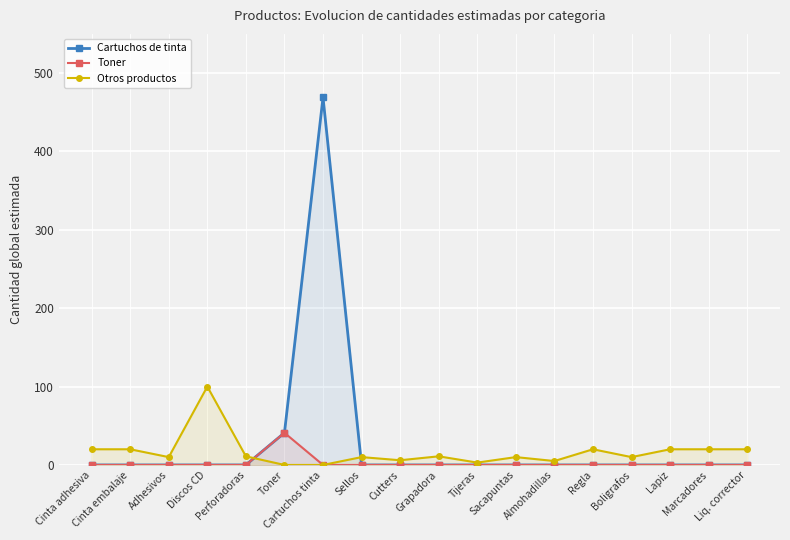

How many values in Otros productos are above zero?

16